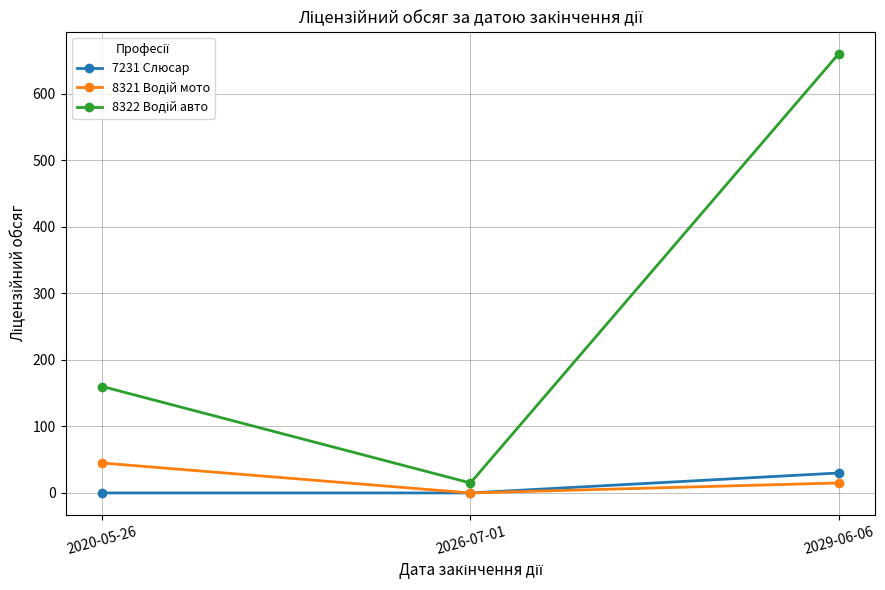

At which label does 7231 Слюсар reach its peak?

2029-06-06